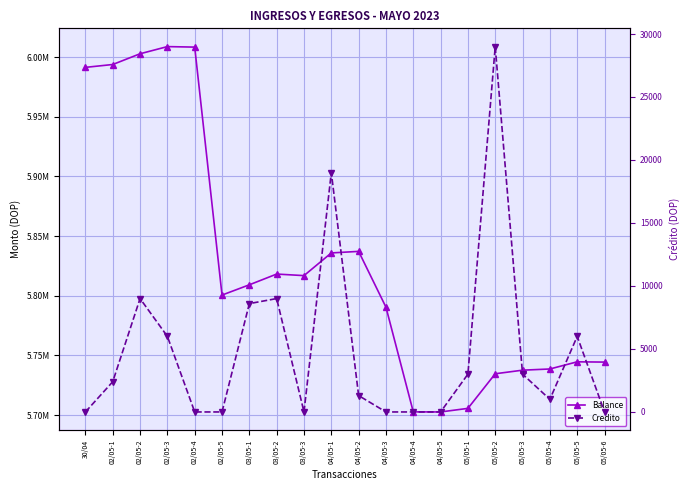

Rank the series by their average value, from highest to lowest.

Balance, Credito